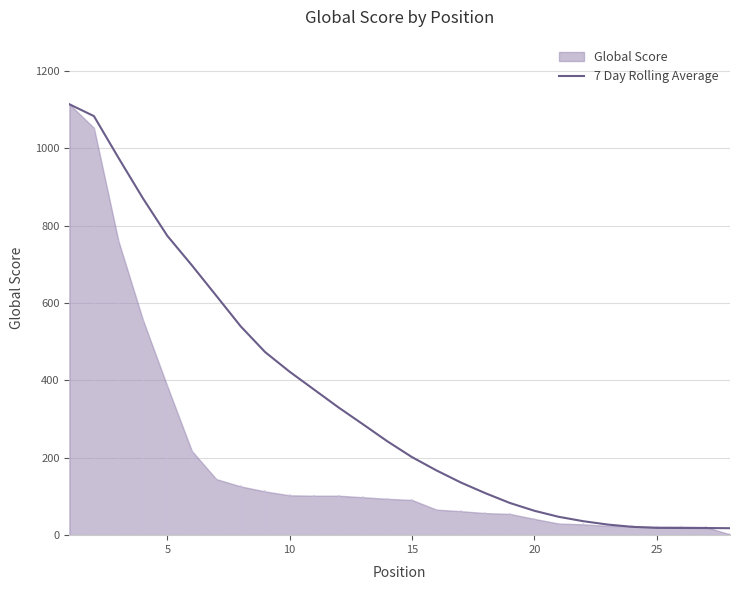

True or false: the data shows 496.2 at 0.

False